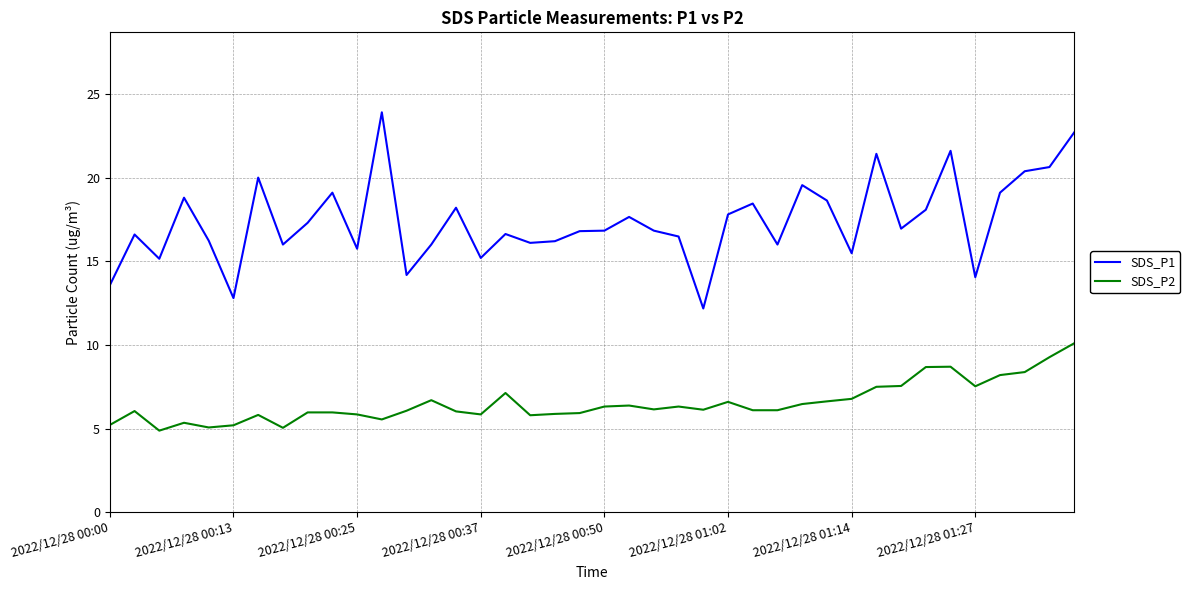

What is the difference between the maximum and minimum values in the SDS_P1 series?

11.7